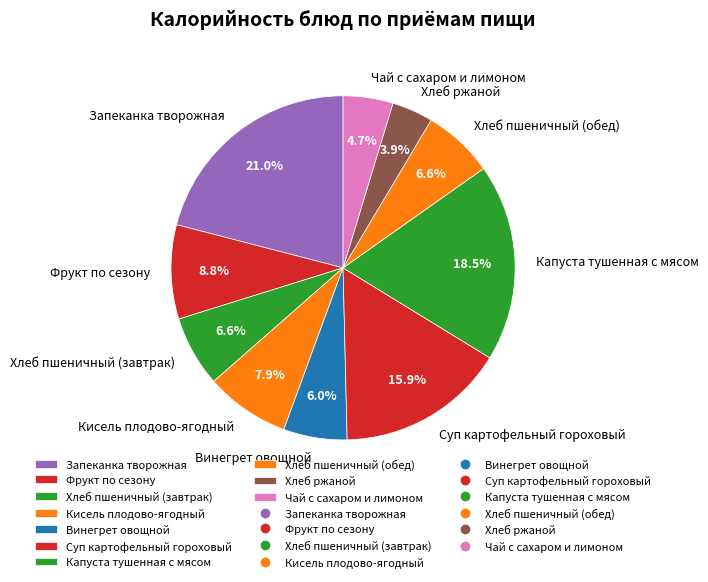

To the nearest percent, what is the combined percentage of Капуста тушенная с мясом and Суп картофельный гороховый?

34%